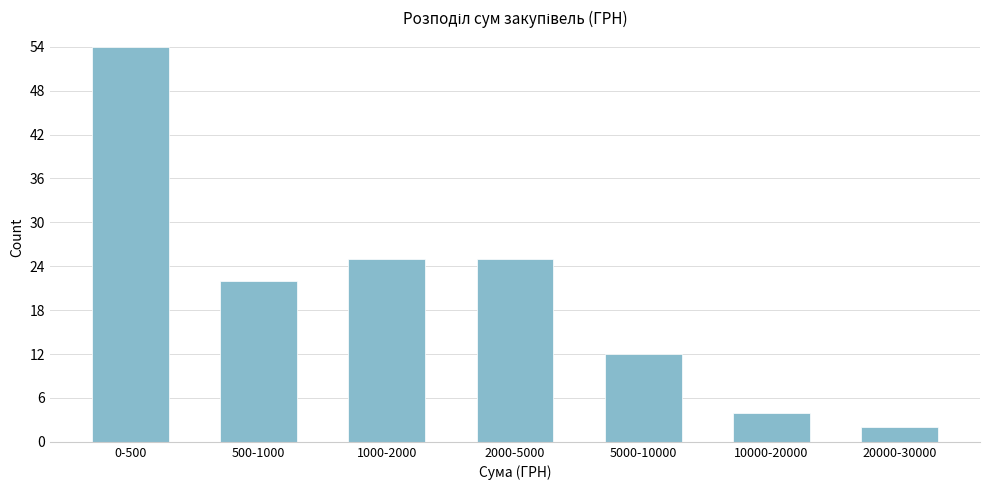

Reading left to right, what are all the values shown in this chart?

0-500=54	500-1000=22	1000-2000=25	2000-5000=25	5000-10000=12	10000-20000=4	20000-30000=2